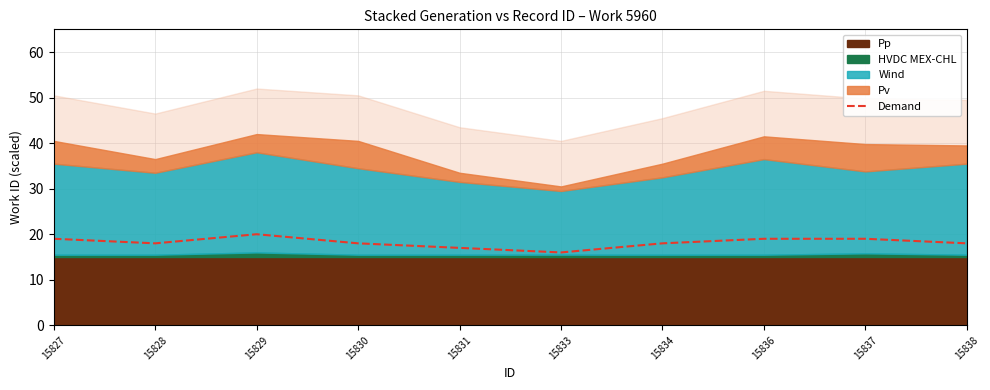

What is the sum of all values?

182